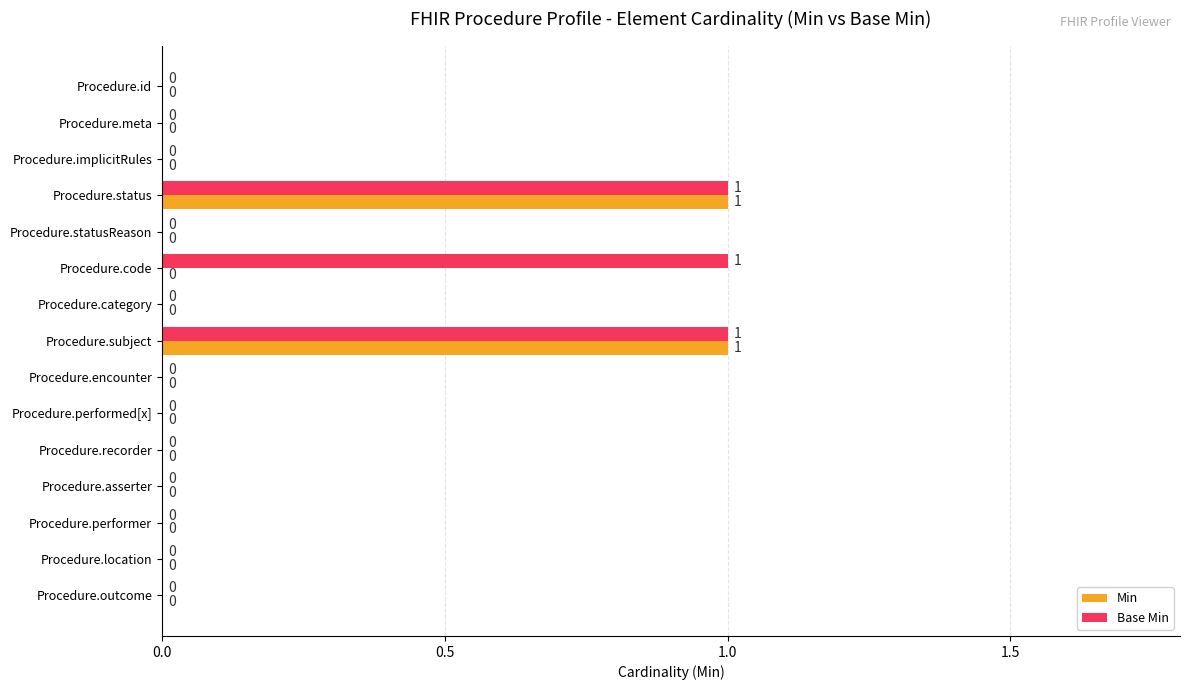

The Base Min series shows 0 at Procedure.location. True or false?

True